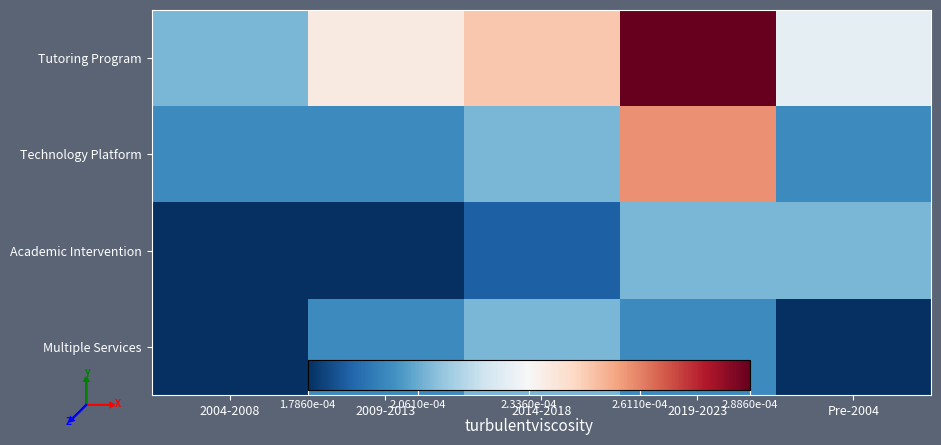

Reading left to right, extract all data points from this chart.

Tutoring Program: 2004-2008=0.0	2009-2013=0.0	2014-2018=0.0	2019-2023=0.0	Pre-2004=0.0
Technology Platform: 2004-2008=0.0	2009-2013=0.0	2014-2018=0.0	2019-2023=0.0	Pre-2004=0.0
Academic Intervention: 2004-2008=0.0	2009-2013=0.0	2014-2018=0.0	2019-2023=0.0	Pre-2004=0.0
Multiple Services: 2004-2008=0.0	2009-2013=0.0	2014-2018=0.0	2019-2023=0.0	Pre-2004=0.0